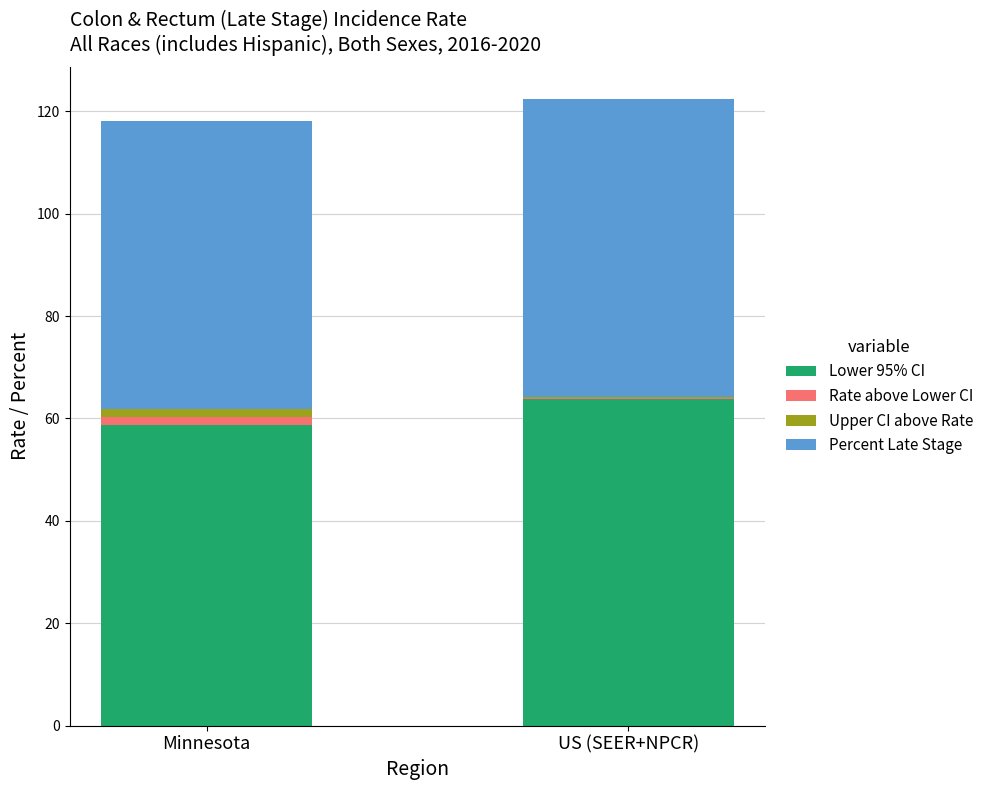

Where is Lower 95% CI nearest to the value 61?

Minnesota